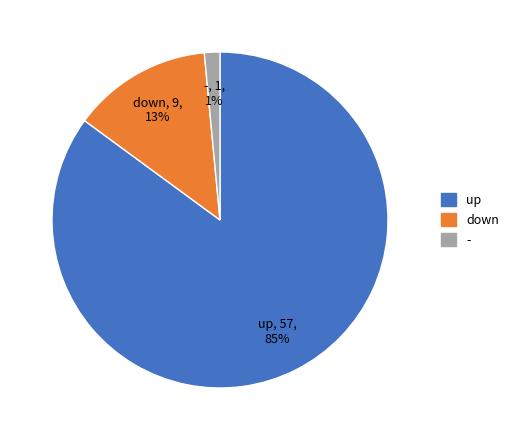

Which has a higher value, up or down?

up